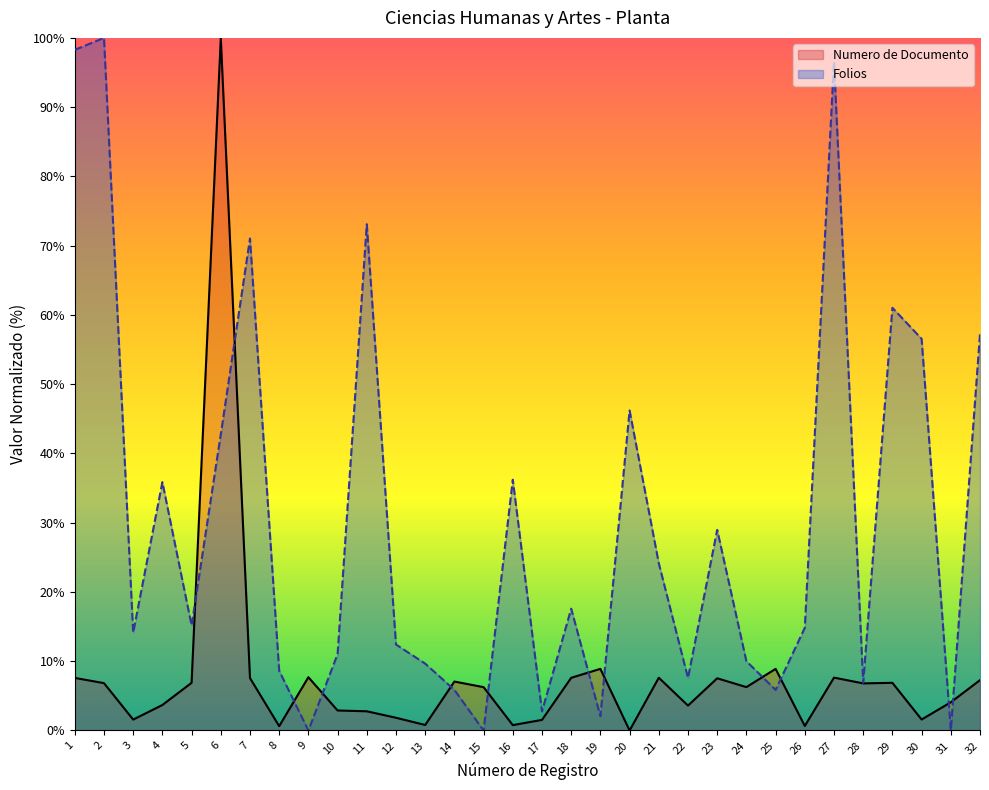

What is the sum of all Numero de Documento values?

251.7